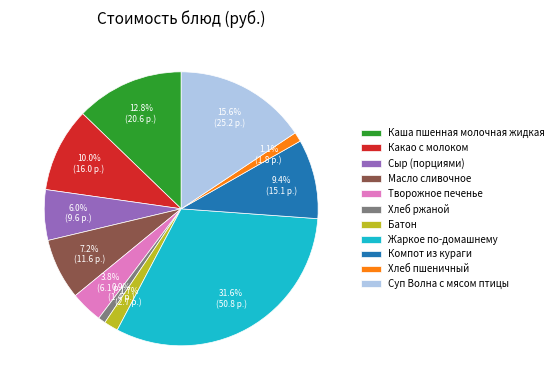

Which category has the biggest portion of the pie?

Жаркое по-домашнему